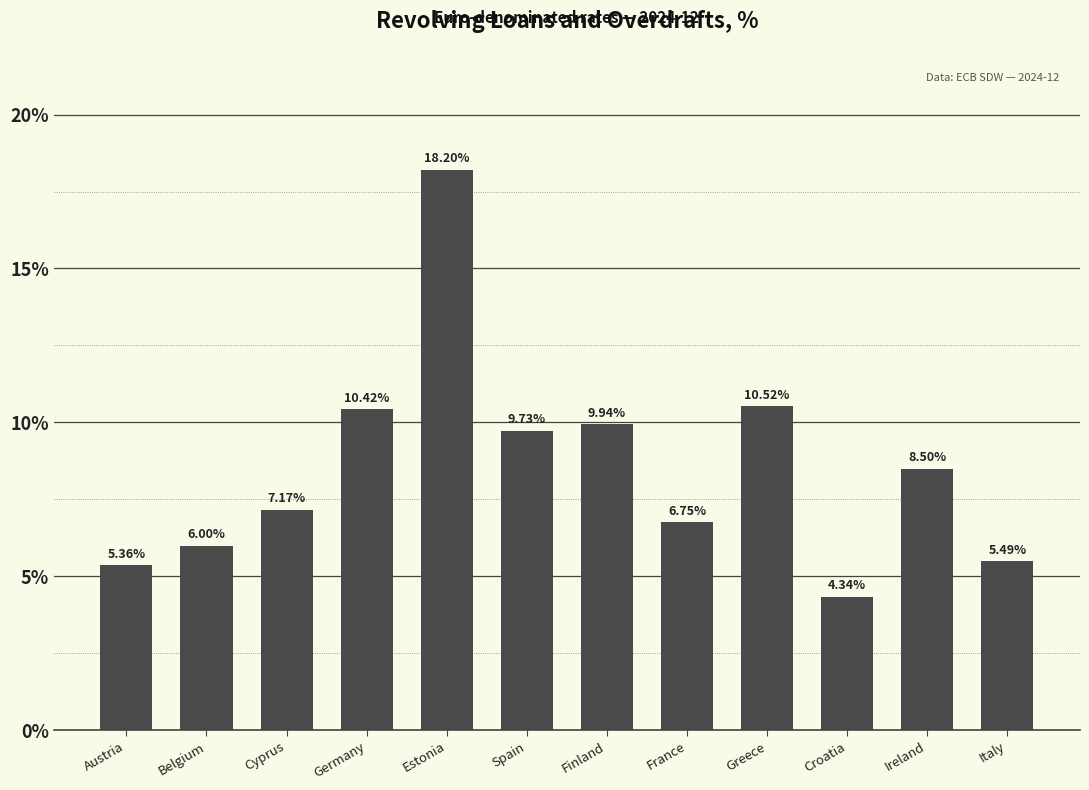

What is the sum of all values?

102.4